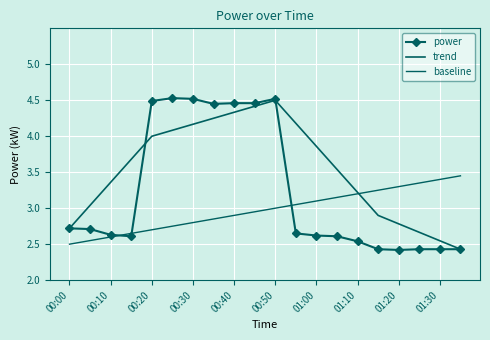

What is the average value of the power series?

3.2